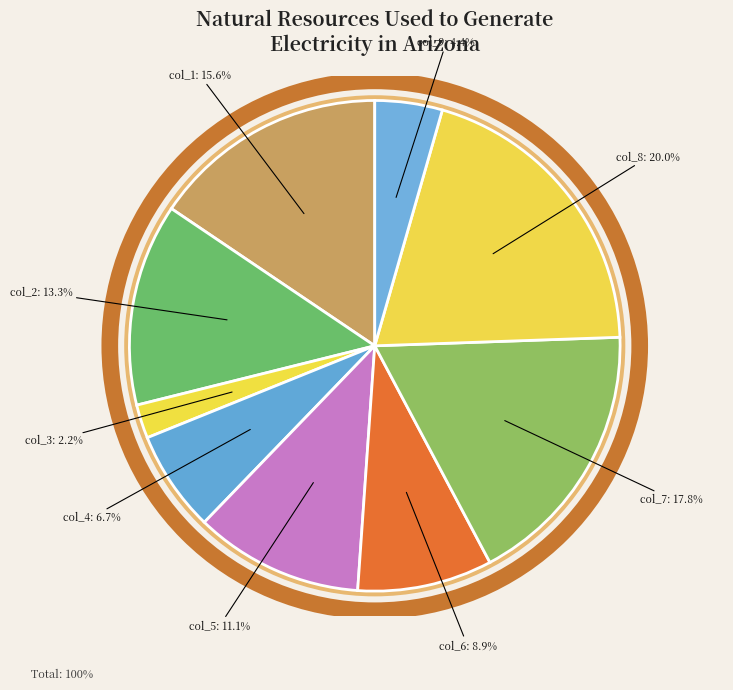

Combined, what portion of the pie is col_8 and col_7?

37.8%